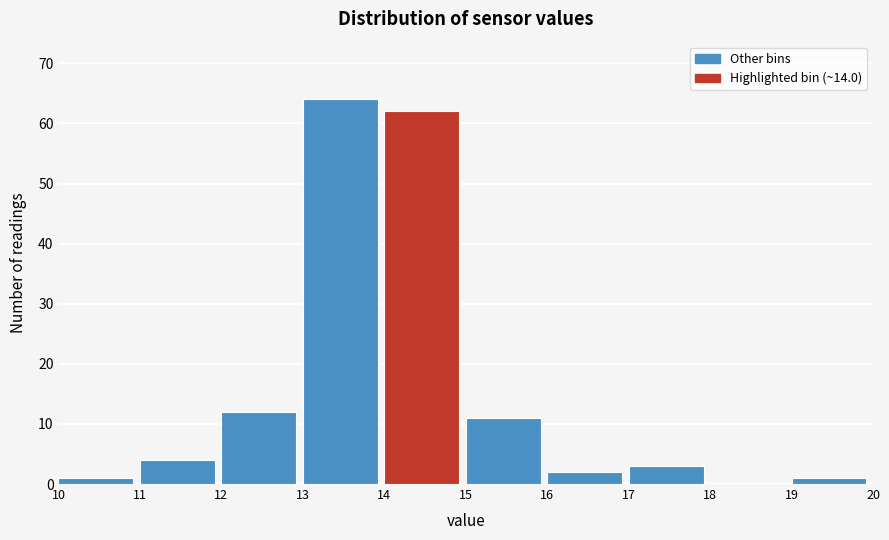

How tall is the bar that spans 17 to 18 on the x-axis? The values are not printed on the chart, so give them approximately, as read against the axis.

3